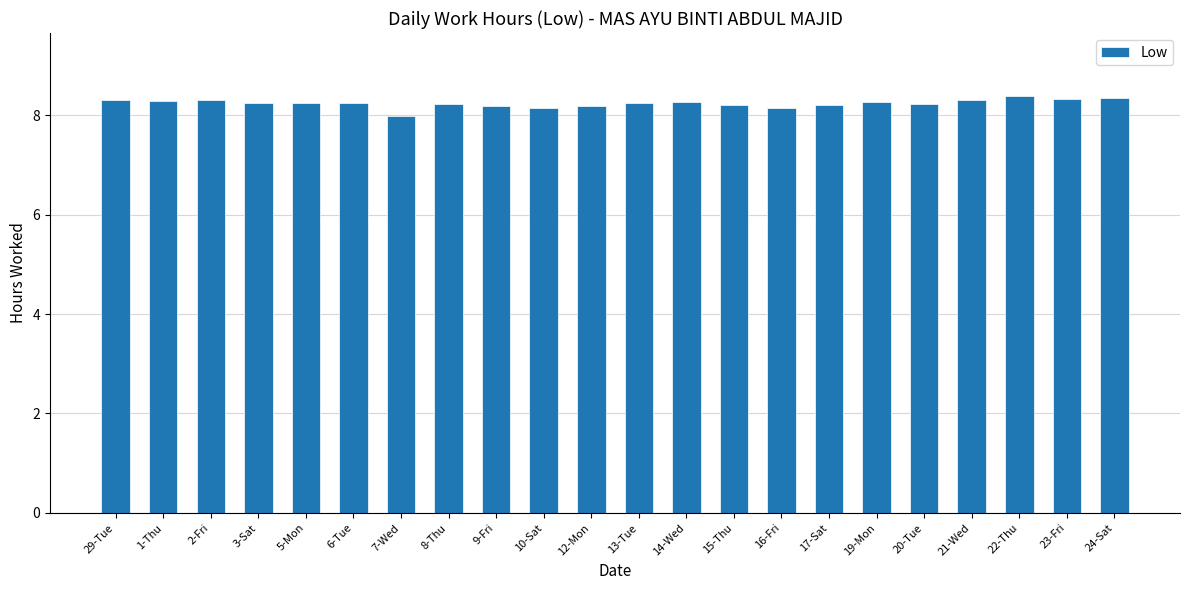

Which has a higher value, 22-Thu or 5-Mon?

22-Thu